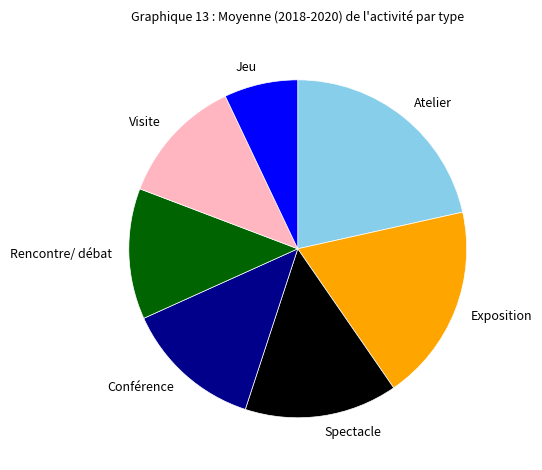

Is Rencontre/ débat the majority of the pie?

No